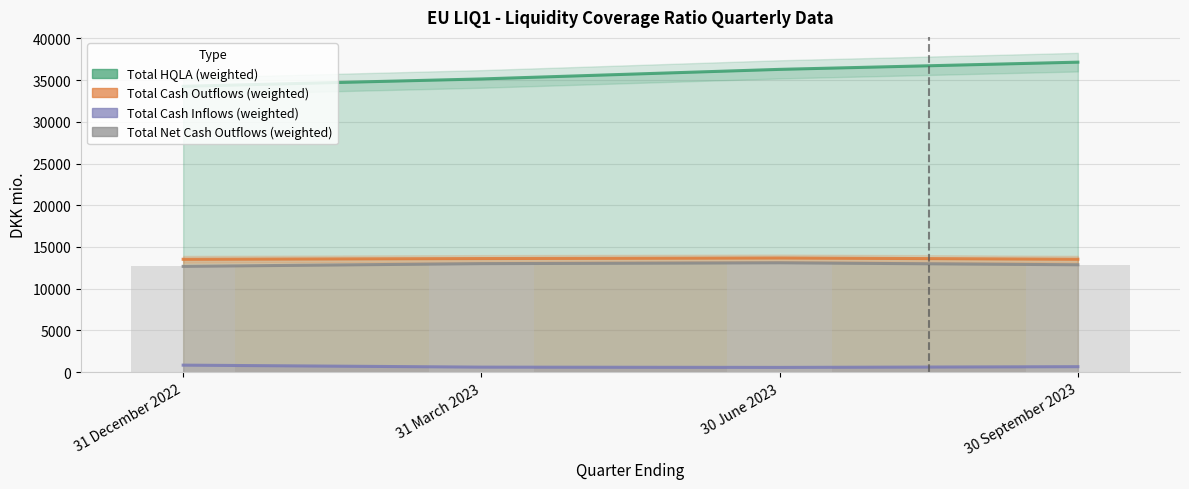

How many categories are shown in the chart?

4